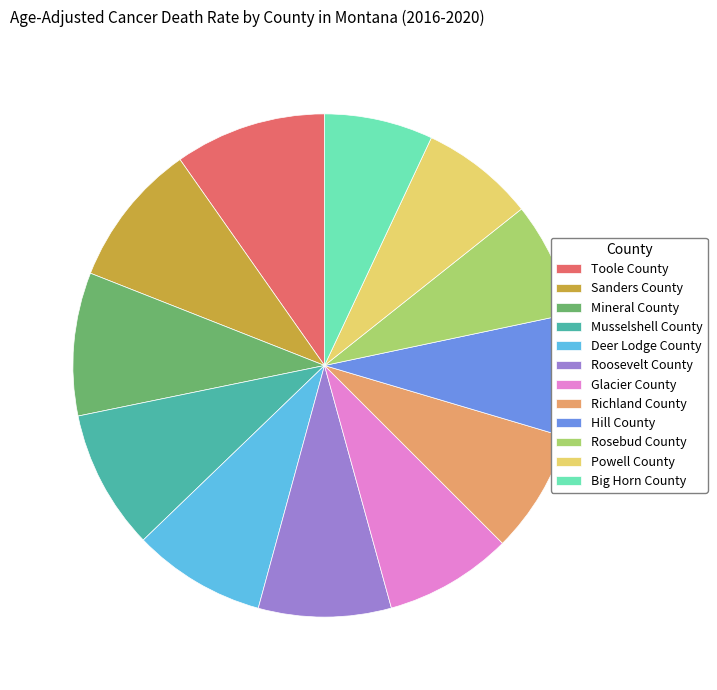

The Musselshell County slice represents 19% of the pie. True or false?

False